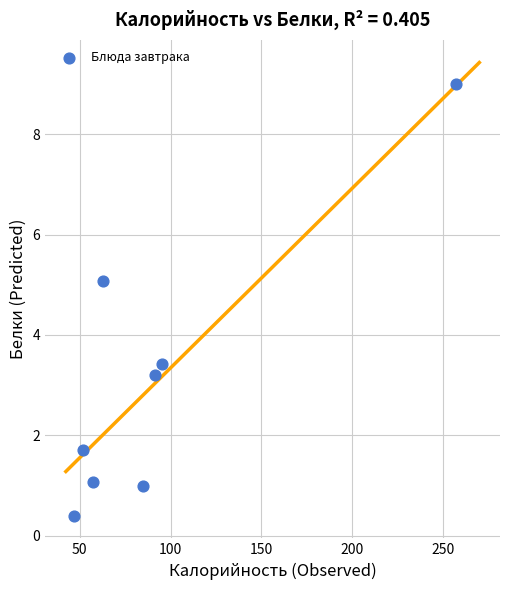

What Y value in the scatter plot is closest to 4?

3.4